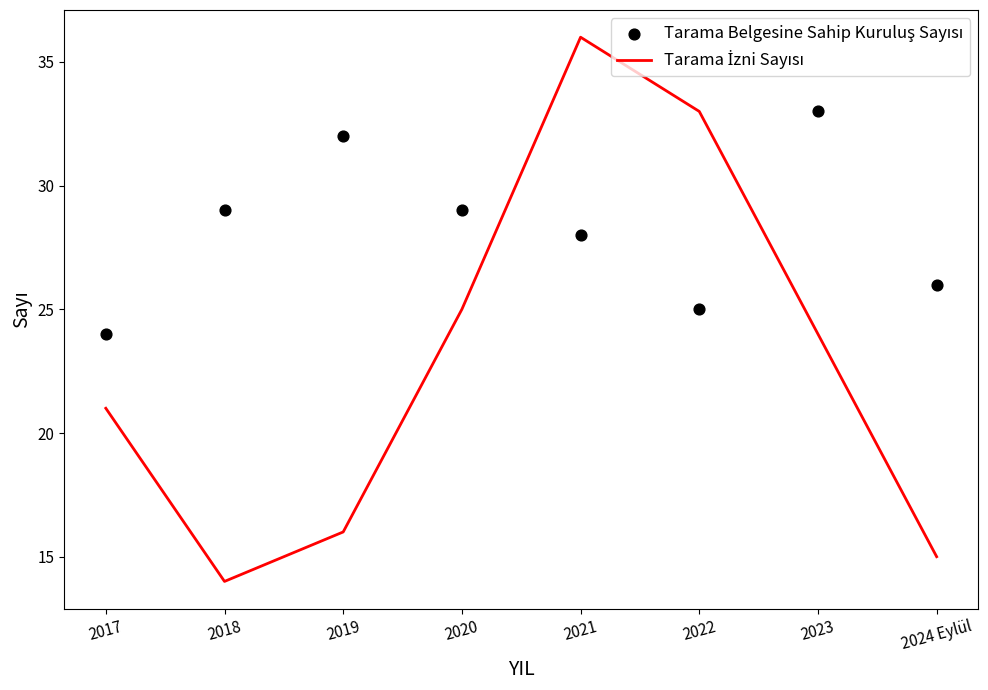

Is the value of Tarama Belgesine Sahip Kuruluş Sayısı at 2021 greater than the value of Tarama İzni Sayısı at 2024 Eylül?

Yes